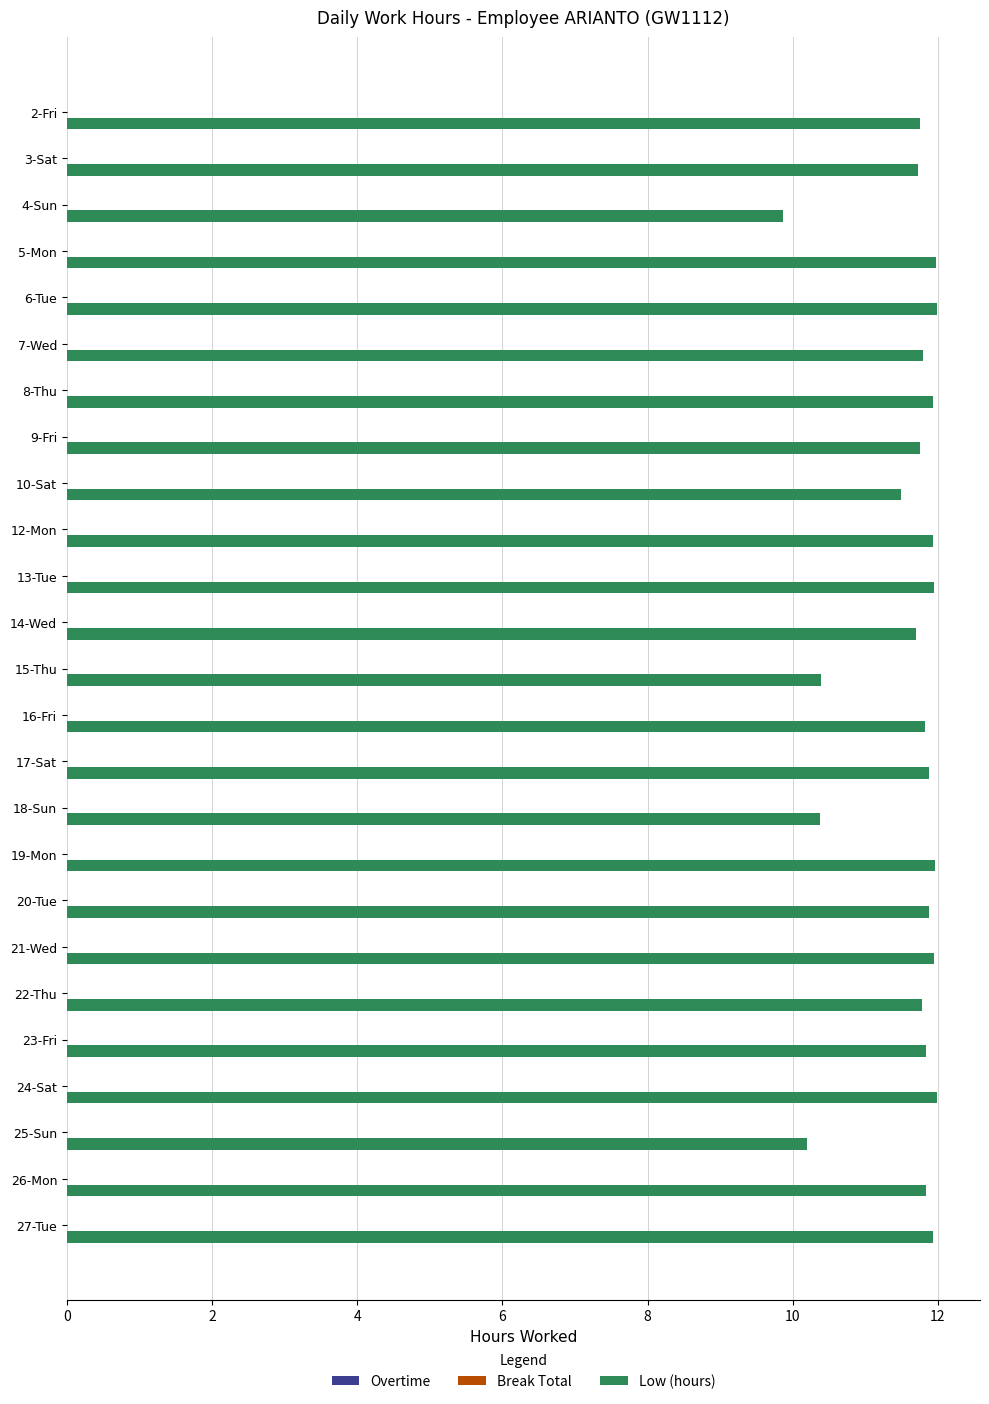

What is the average value?

11.6